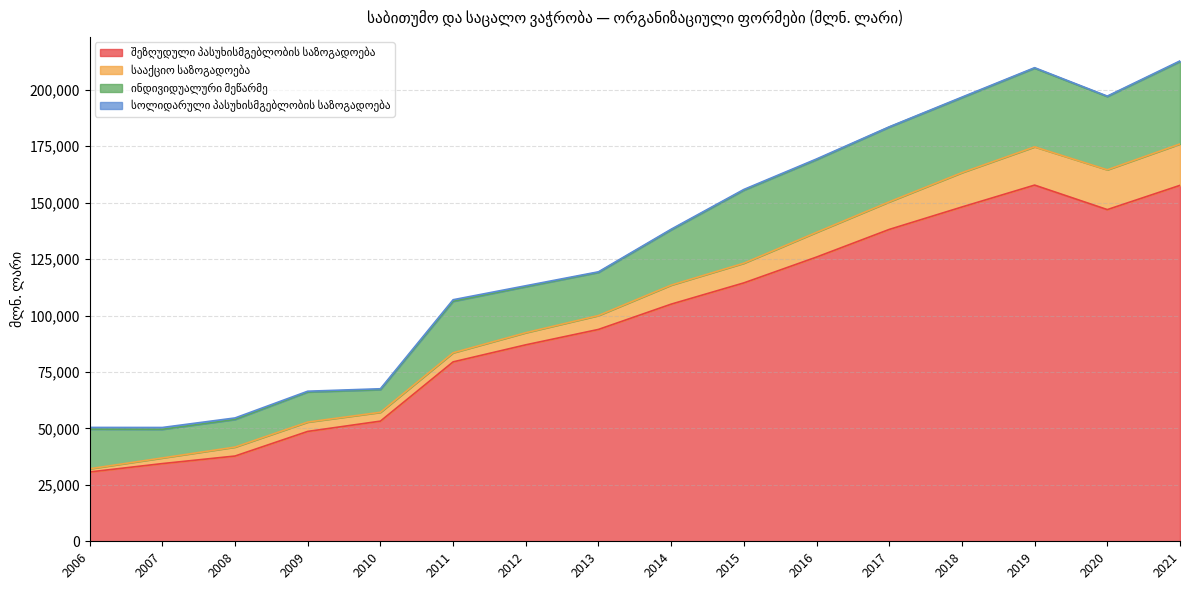

True or false: სოლიდარული პასუხისმგებლობის საზოგადოება has more than 1 interior local peaks.

True